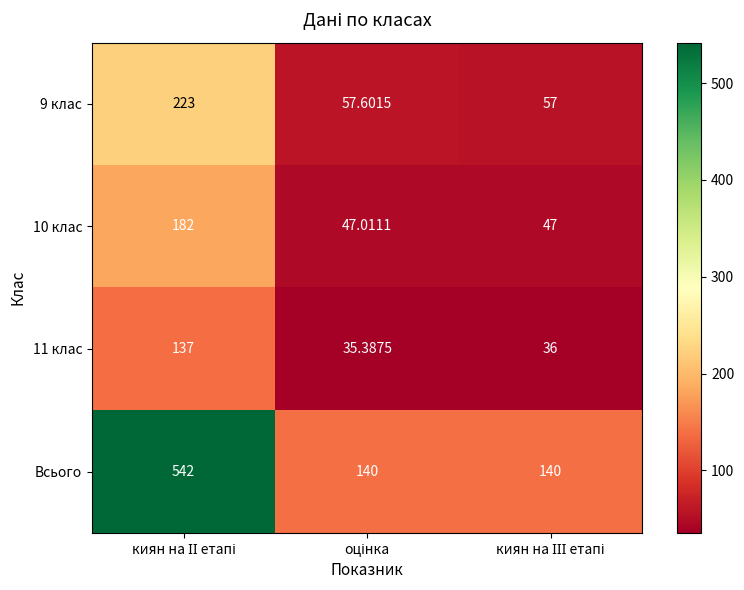

Which series has the largest total across all categories?

Всього